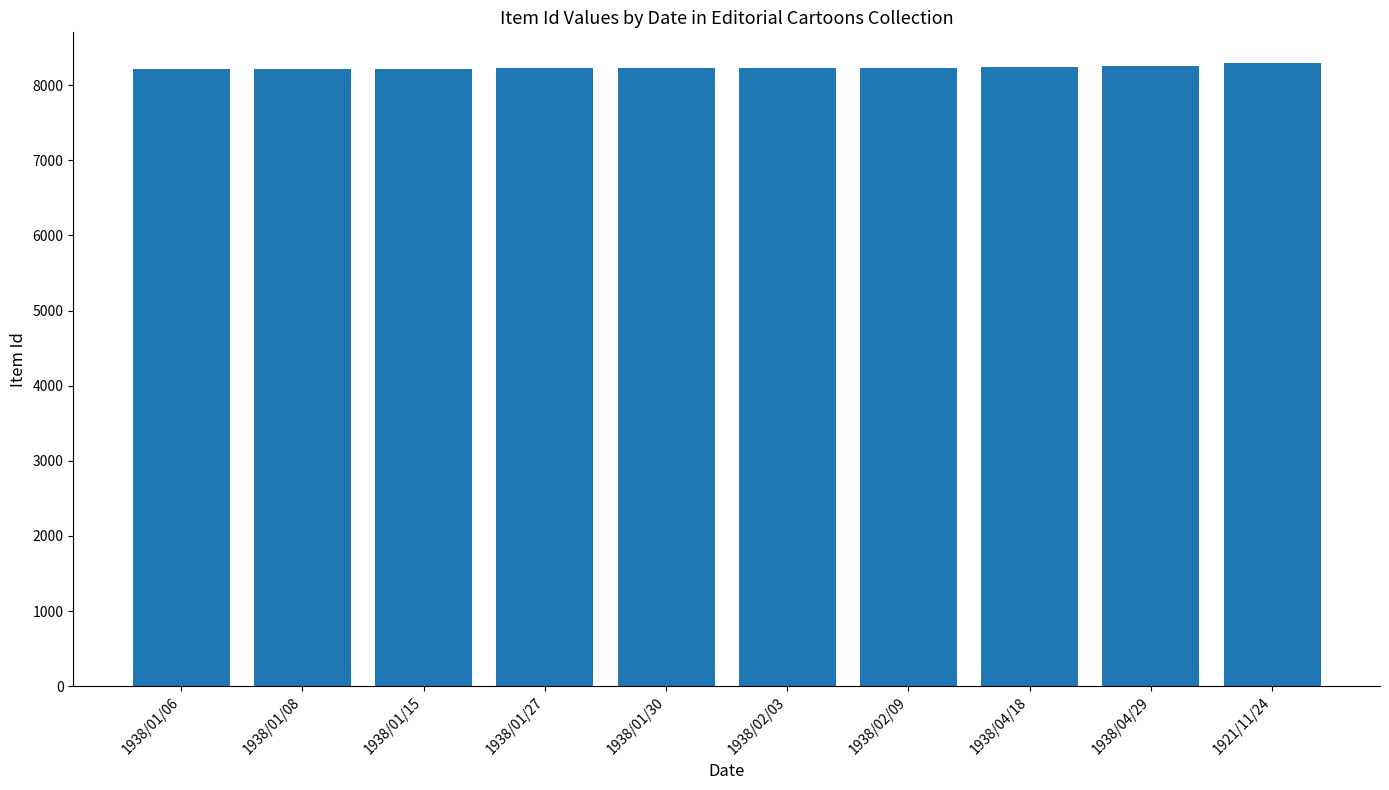

What is the sum of the values at 1938/01/30 and 1938/04/18?

16473